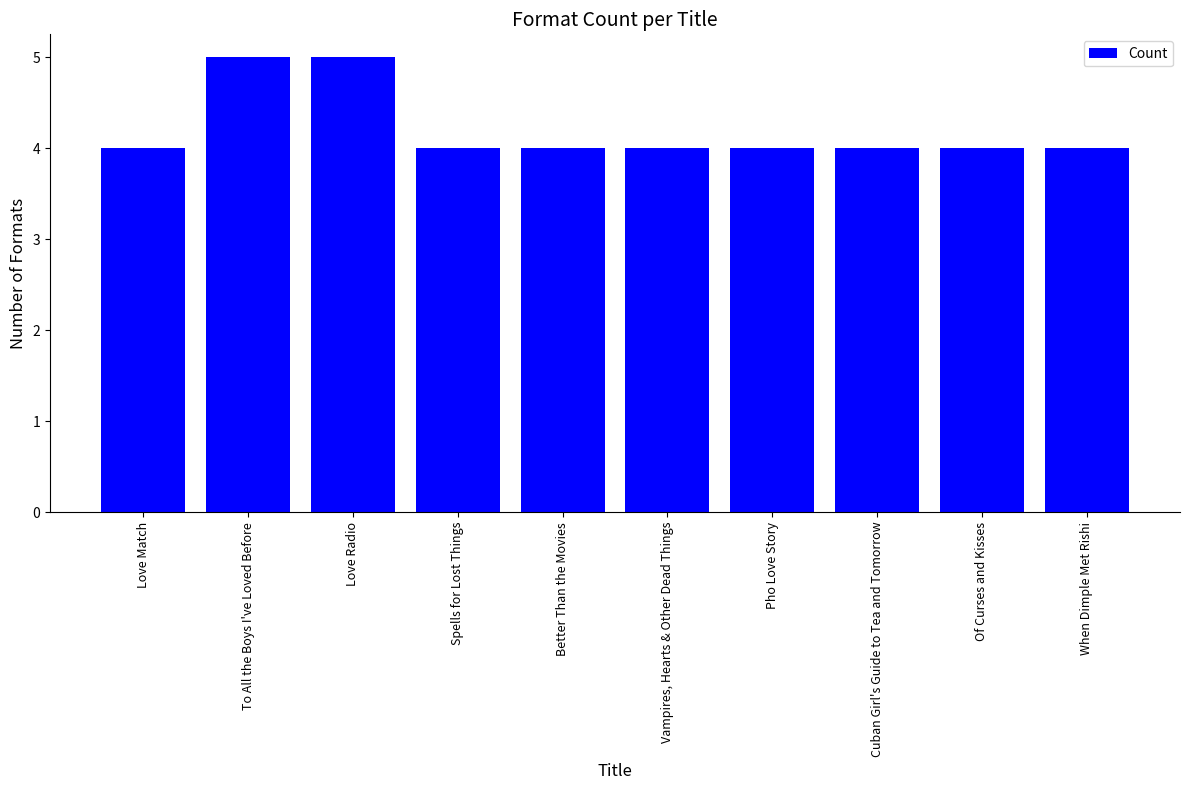

The value at Love Match is 4. True or false?

True